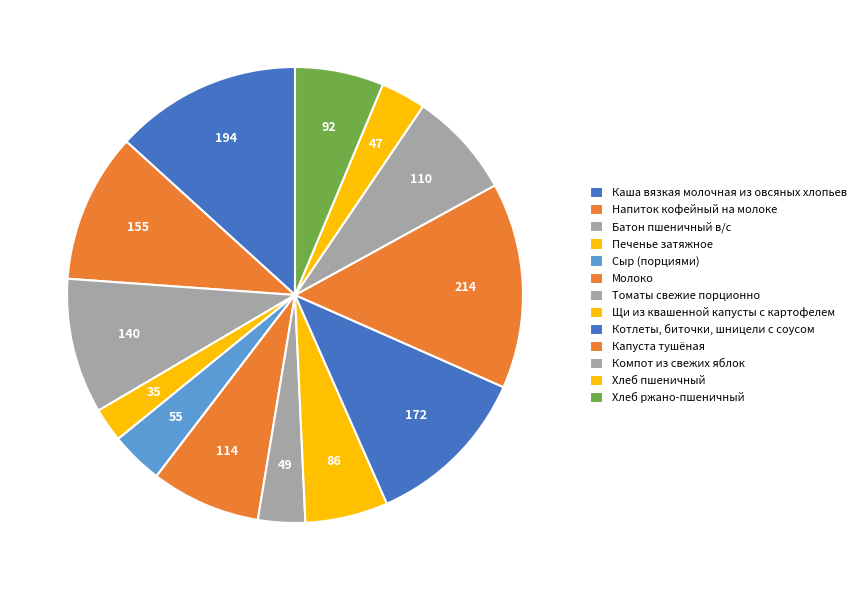

Does Хлеб пшеничный account for over 50% of the chart?

No